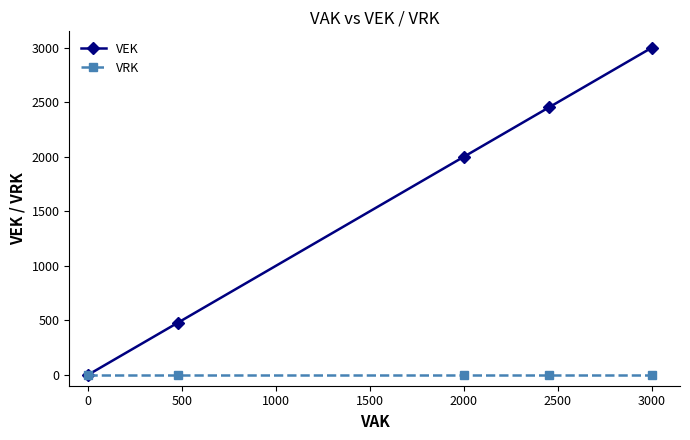

At how many categories does at least one series exceed 1158?

3